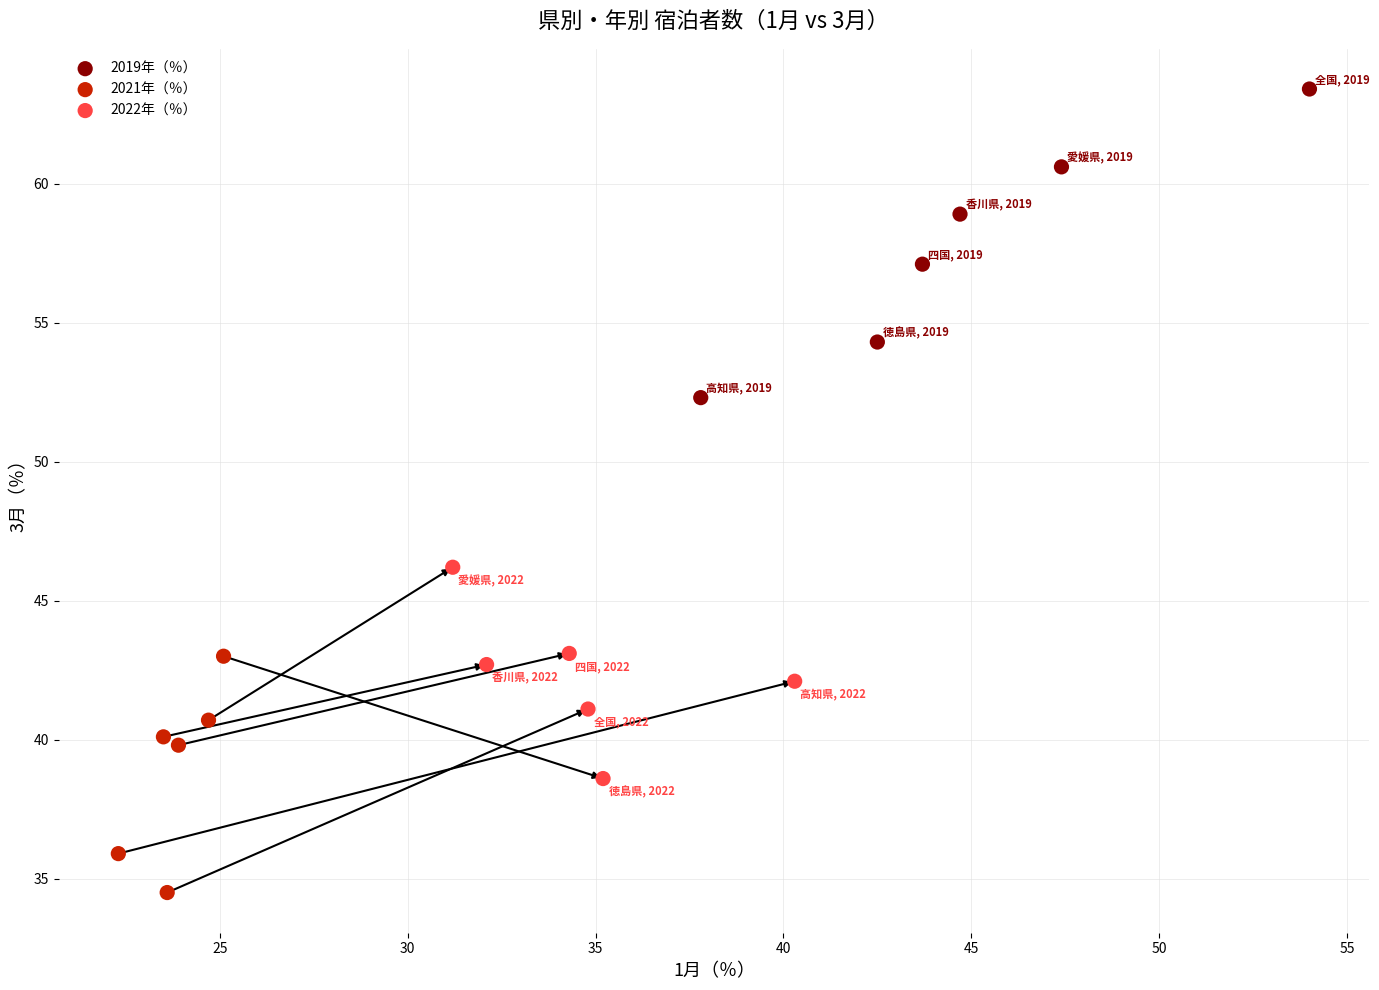

Which series has the widest spread of Y values?

2019年（％）